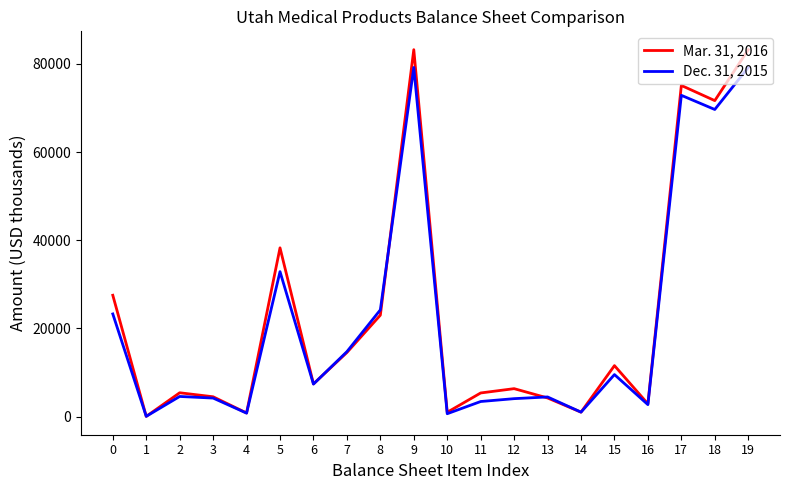

What is the difference between the Dec. 31, 2015 values at 15 and 7?

5198